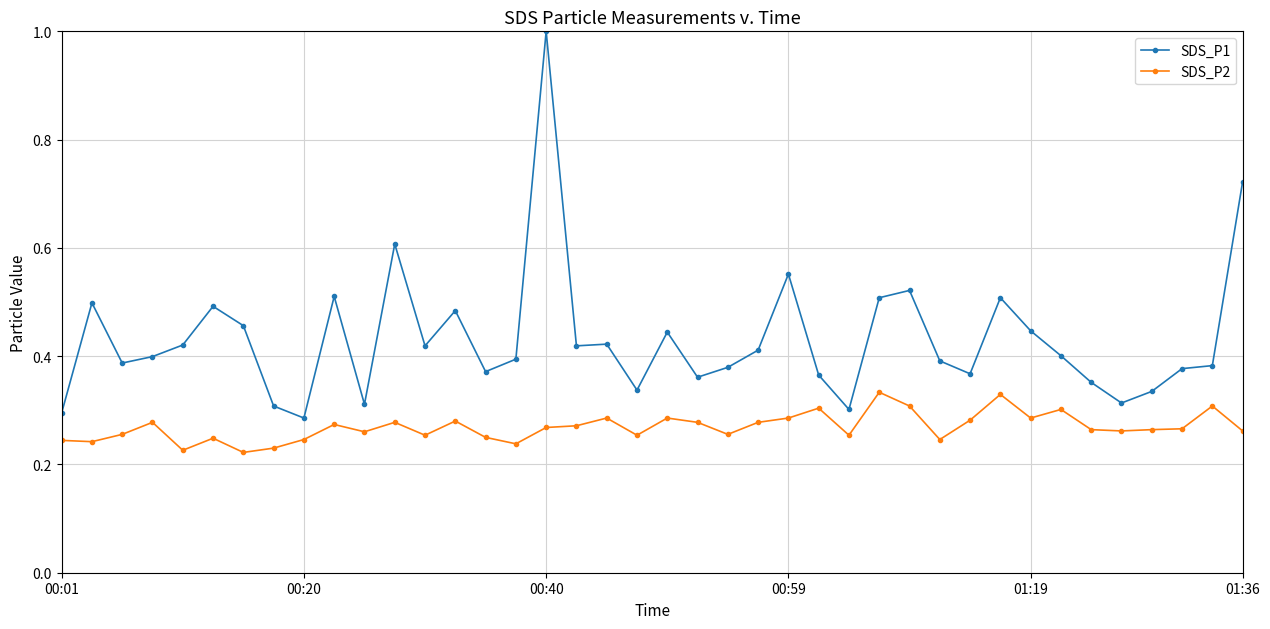

What is the sum of all SDS_P2 values?

10.8